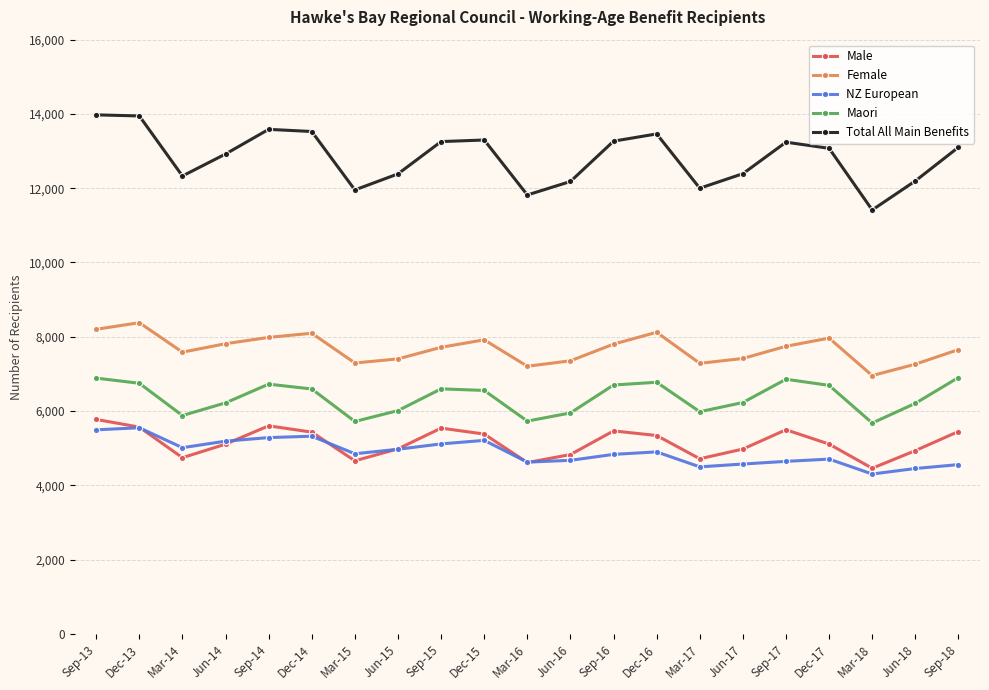

True or false: Maori and Female intersect in this chart.

False